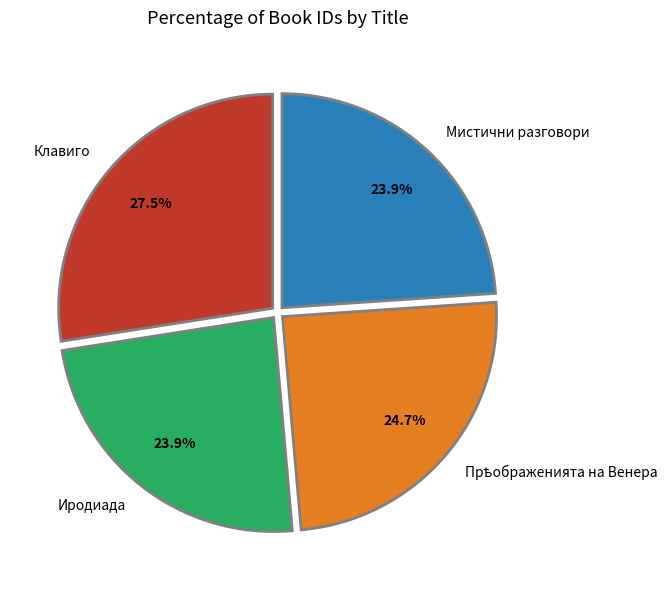

Is Клавиго the majority of the pie?

No